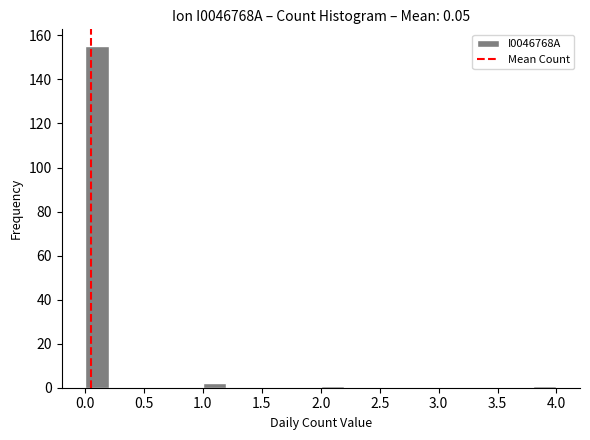

Reading left to right, list every bar in this chart as the range it spans on the x-axis followed by its height. The values are not printed on the chart, so give them approximately, as read against the axis.

0.0 to 0.2: 156
0.2 to 0.4: 0
0.4 to 0.6: 0
0.6 to 0.8: 0
0.8 to 1.0: 0
1.0 to 1.2: 2
1.2 to 1.4: 0
1.4 to 1.6: 0
1.6 to 1.8: 0
1.8 to 2.0: 0
2.0 to 2.2: under 2
2.2 to 2.4: 0
2.4 to 2.6: 0
2.6 to 2.8: 0
2.8 to 3.0: 0
3.0 to 3.2: 0
3.2 to 3.4: 0
3.4 to 3.6: 0
3.6 to 3.8: 0
3.8 to 4.0: under 2